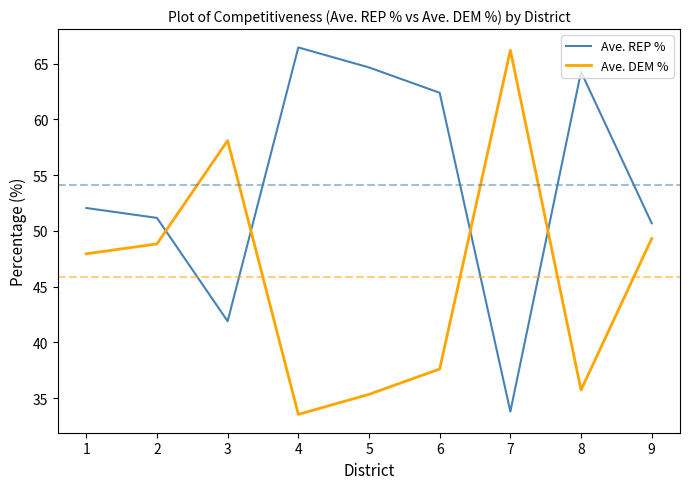

Is the value of Ave. REP % at 8 greater than the value of Ave. DEM % at 5?

Yes